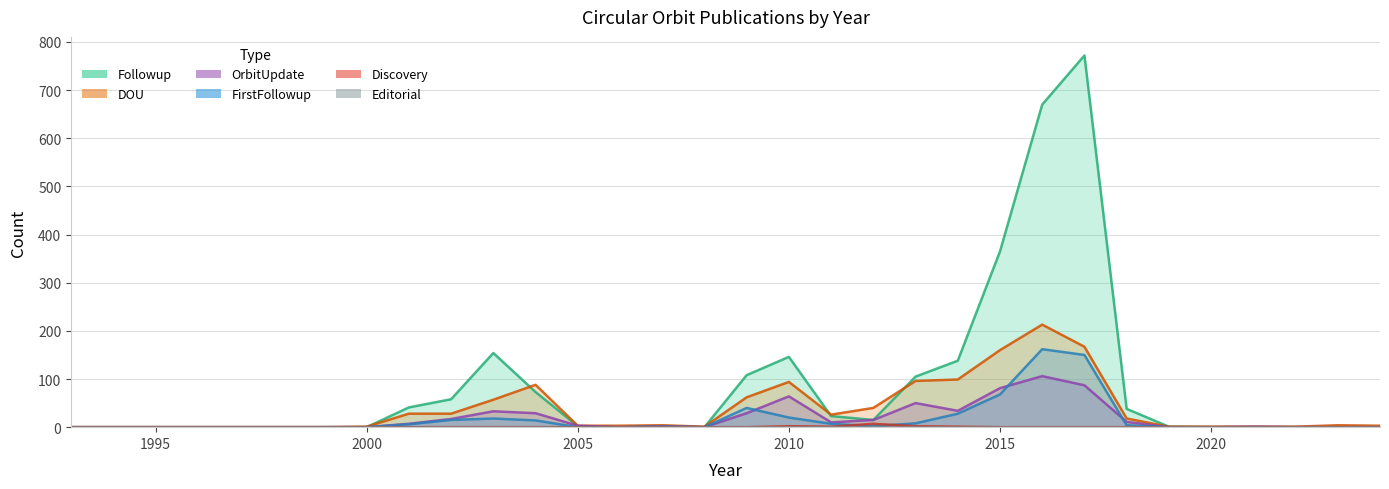

True or false: Followup has a value of 0 at 2024.

True